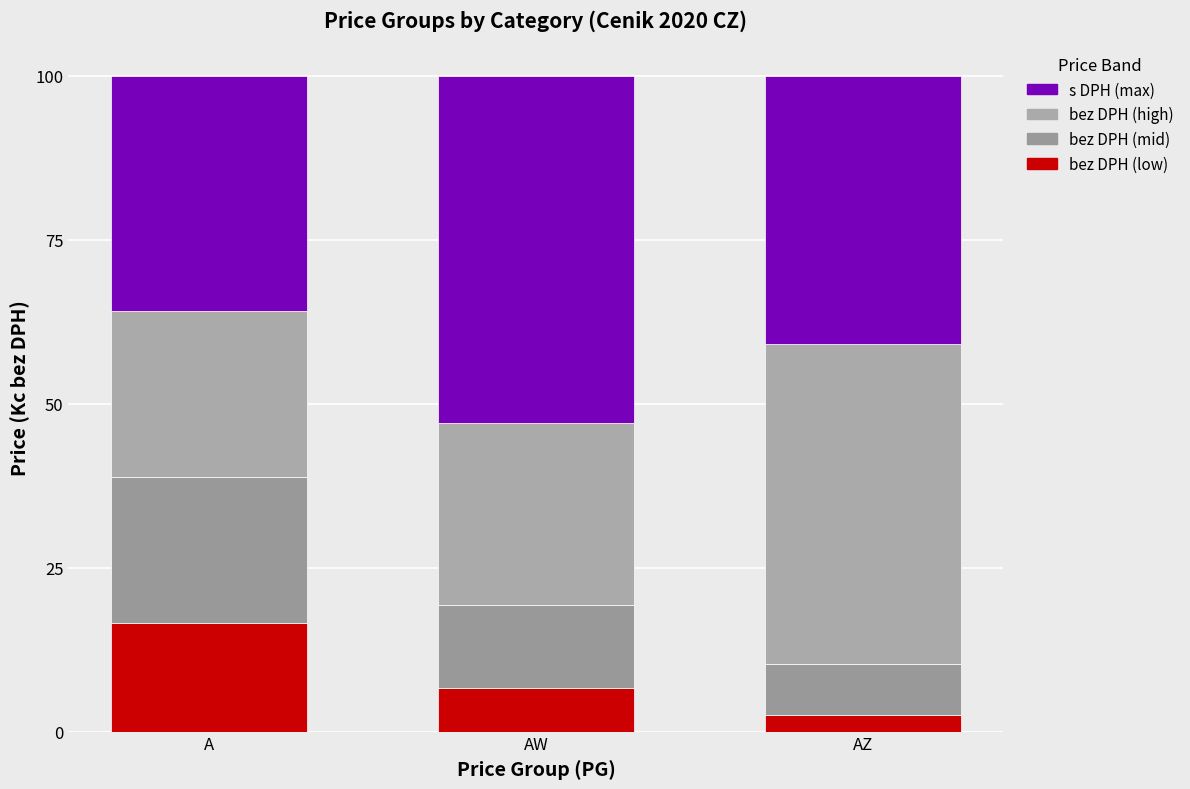

At which label does bez DPH (high) first exceed 27?

AW